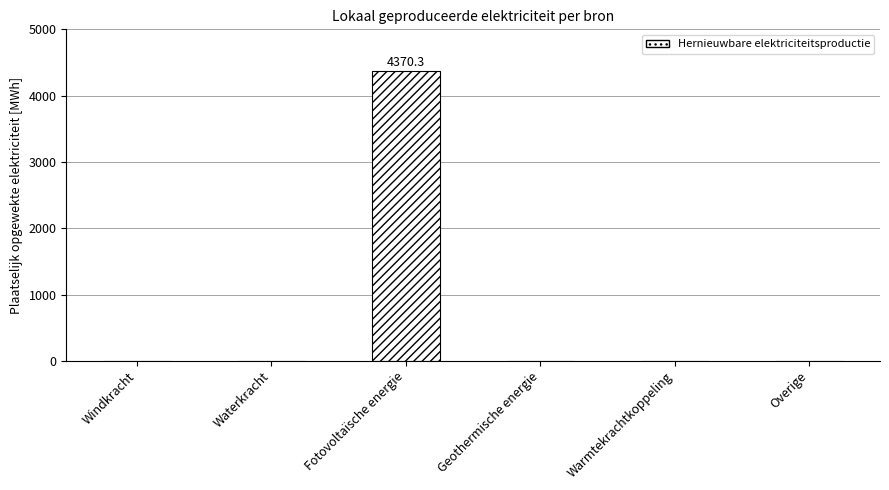

True or false: the data shows 0.0 at Windkracht.

True